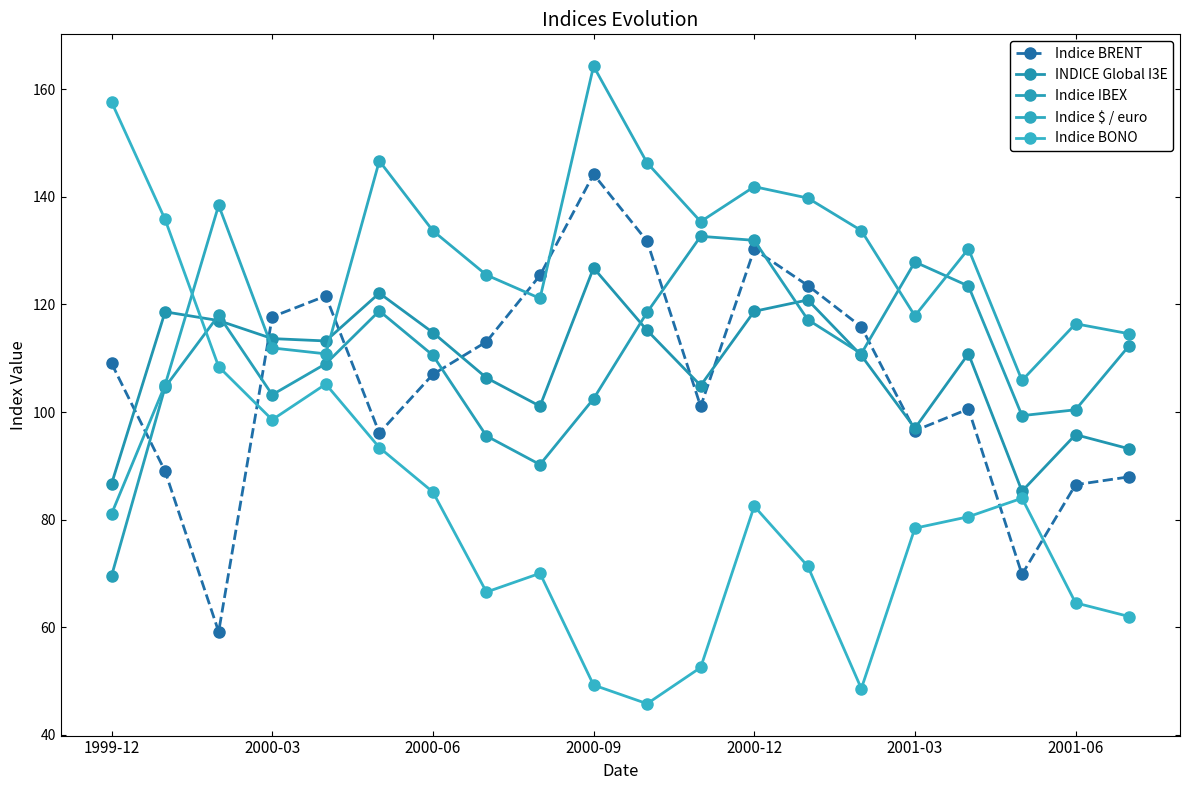

What is the difference between the second highest and minimum values in the INDICE Global I3E series?

36.8